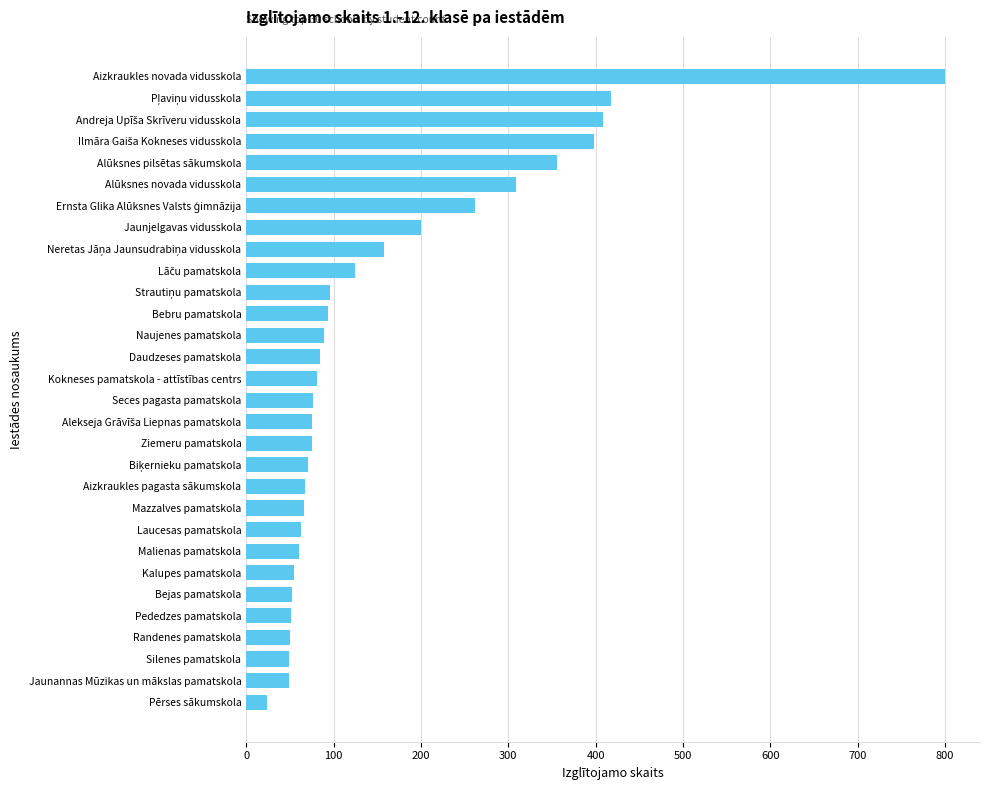

Is it true that the value at Bejas pamatskola is 52?

True